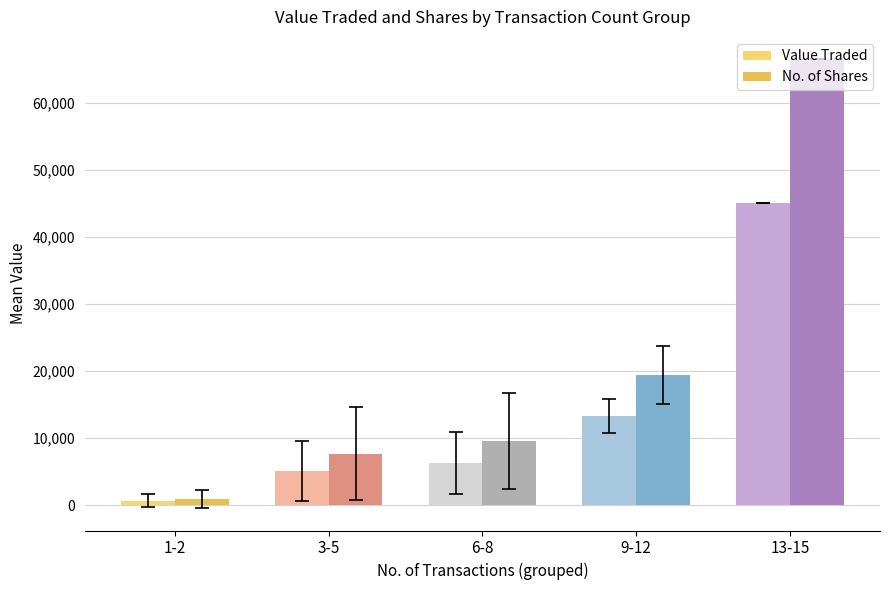

Which series changed the most between 1-2 and 13-15?

No. of Shares